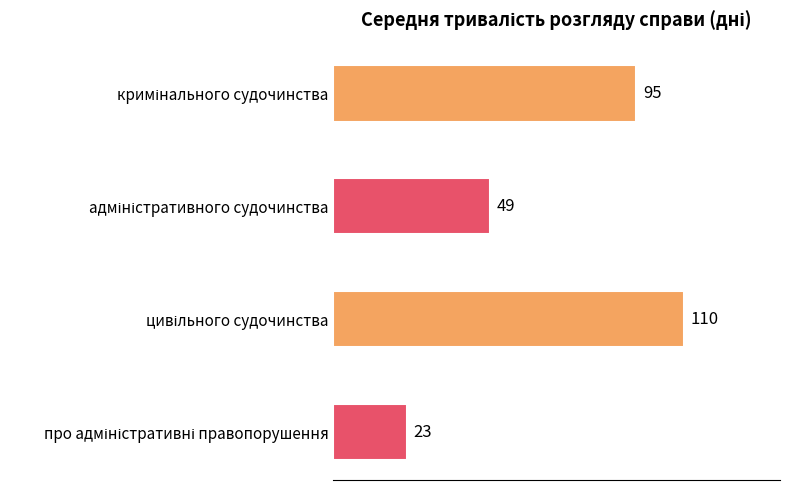

What is the difference between the second highest and minimum values?

72